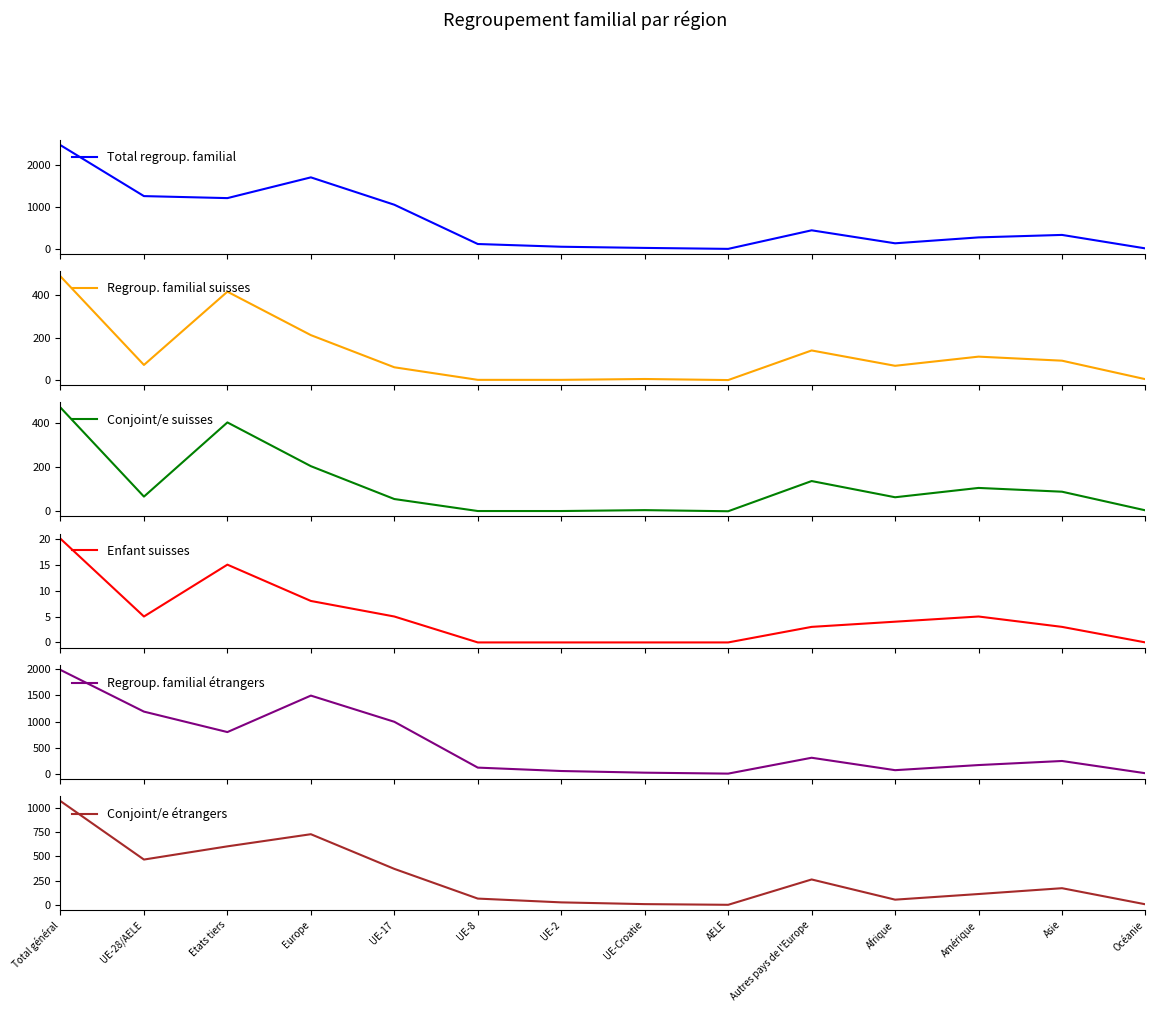

At which category is the sum across all series the highest?

Total général